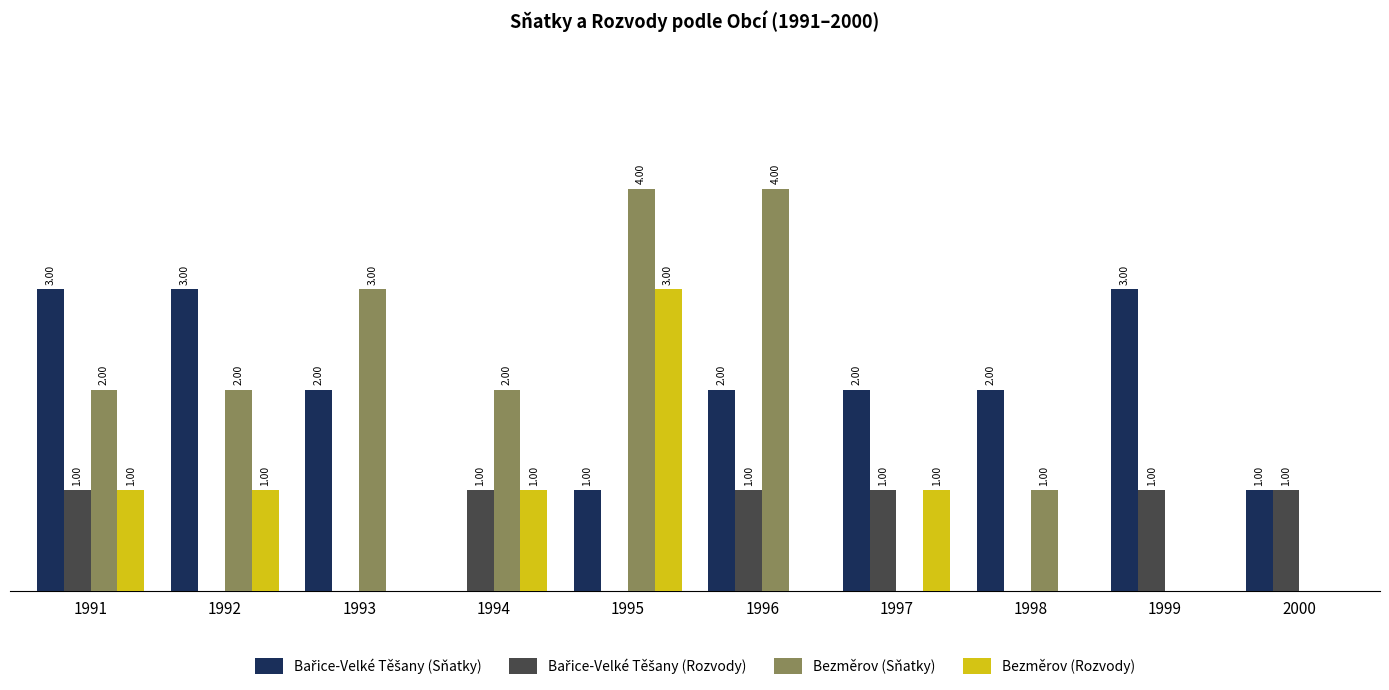

Between 1995 and 1999, which series saw the biggest shift?

Bezměrov (Sňatky)